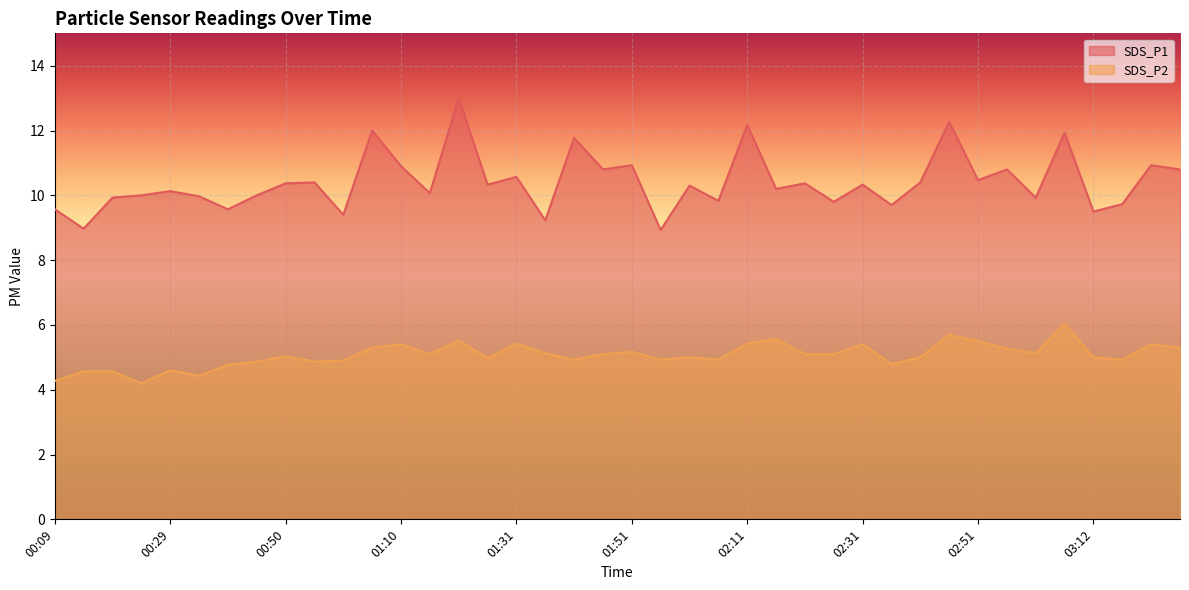

How many lines are shown in the chart?

2